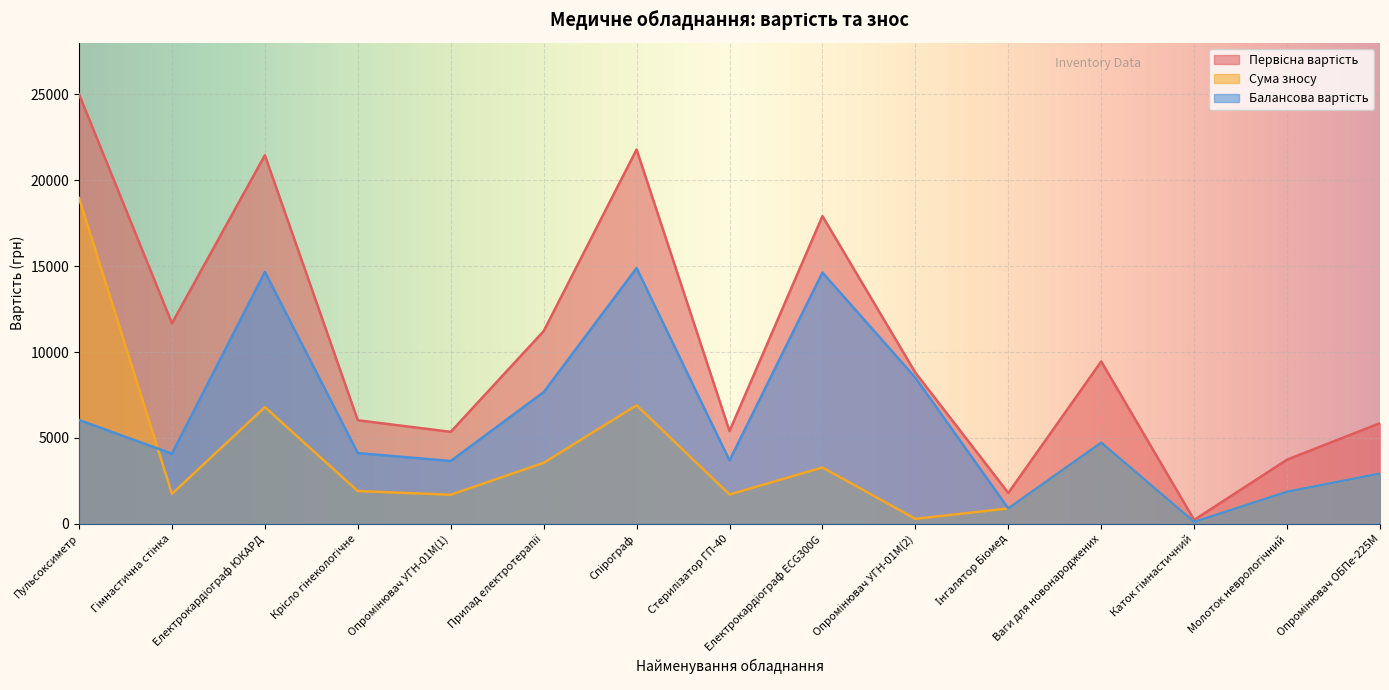

What is the minimum value for Первісна вартість?

231.0